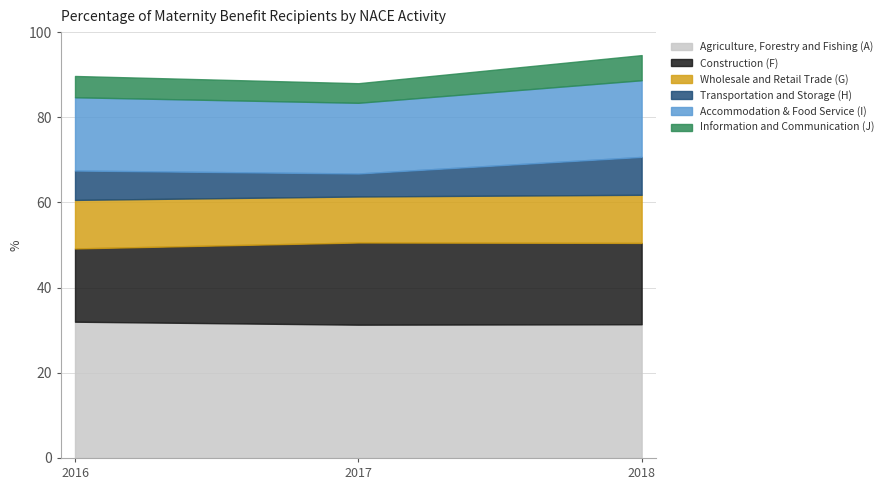

Is the value of Agriculture, Forestry and Fishing (A) at 2016 greater than the value of Information and Communication (J) at 2017?

Yes